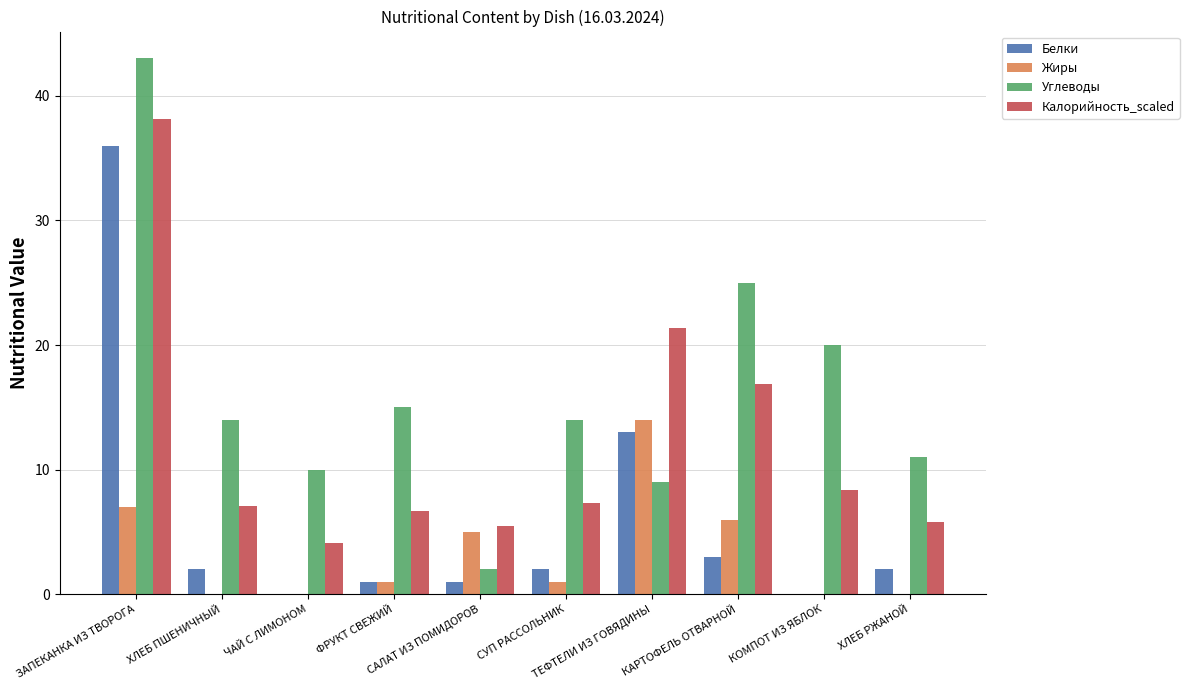

What is the greatest value displayed?

43.0